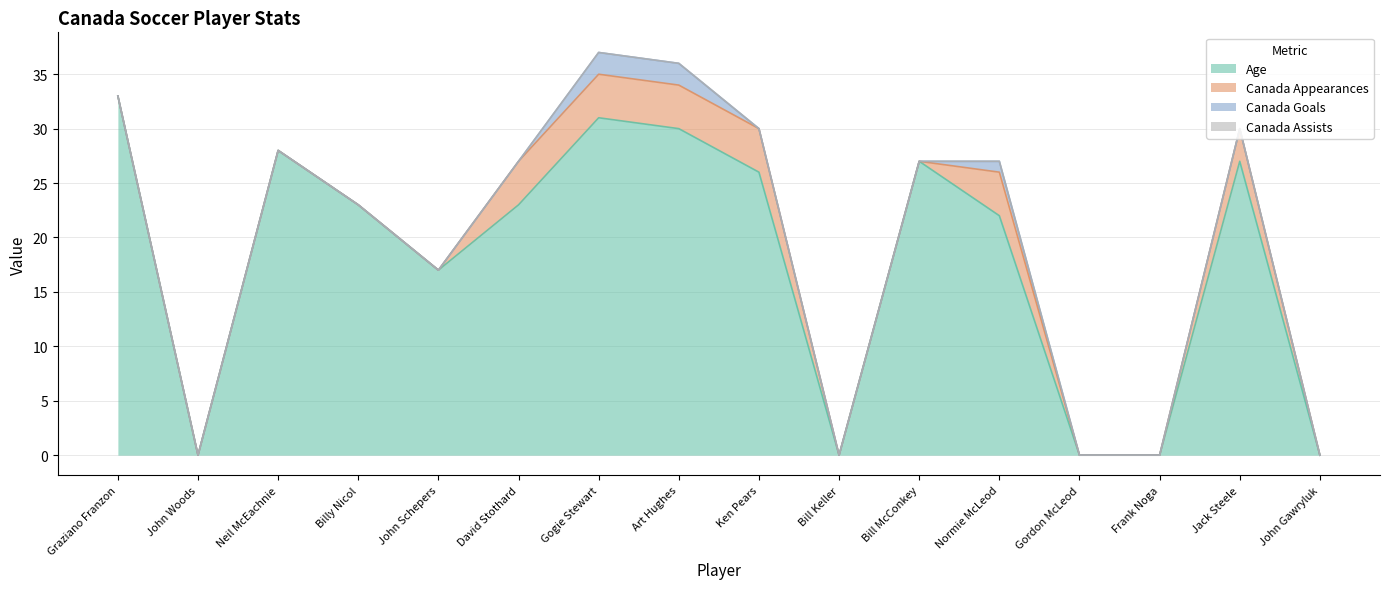

True or false: Canada Goals and Canada Appearances cross at least once.

False